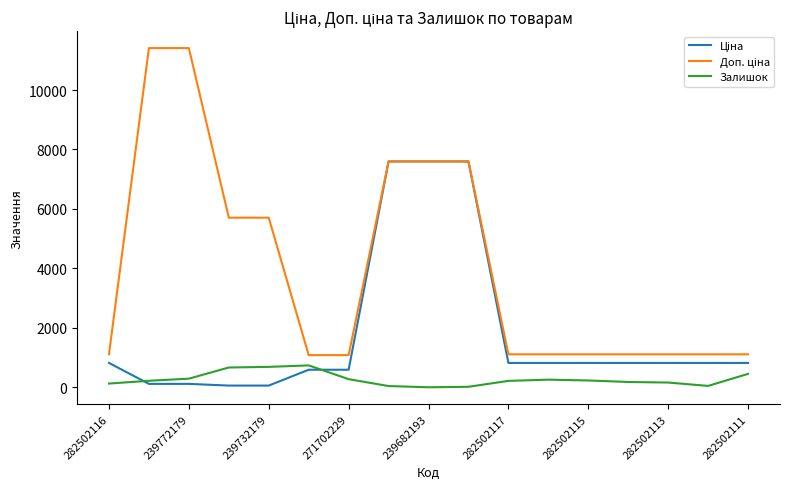

What is the highest value of the Залишок series?

736.0